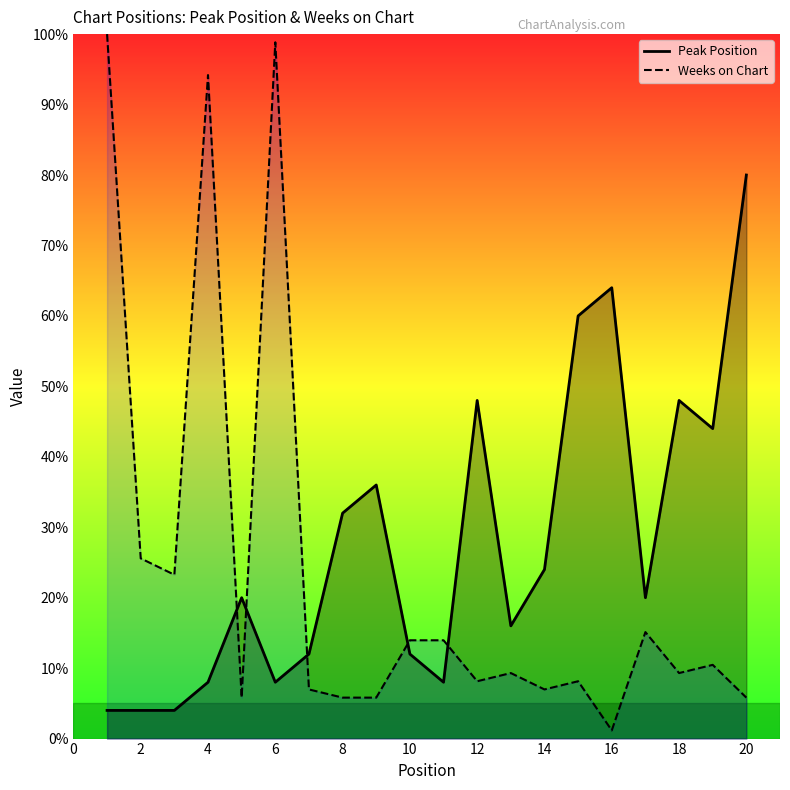

Count the number of data series in this chart.

2